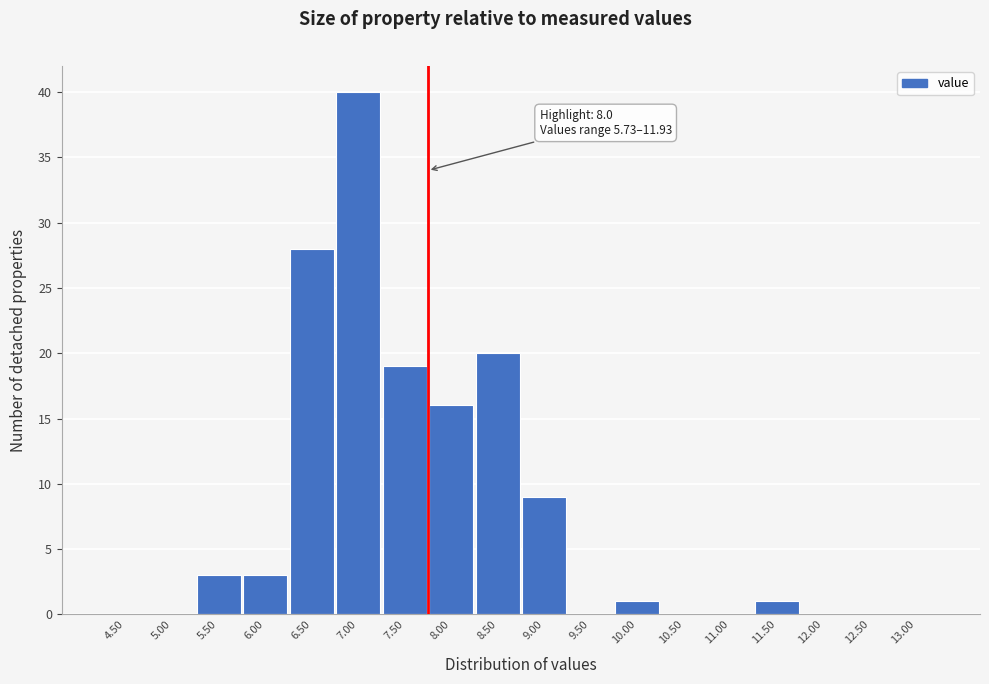

Reading left to right, transcribe all the data shown in this chart.

4.50=0	5.00=0	5.50=3	6.00=3	6.50=28	7.00=40	7.50=19	8.00=16	8.50=20	9.00=9	9.50=0	10.00=1	10.50=0	11.00=0	11.50=1	12.00=0	12.50=0	13.00=0